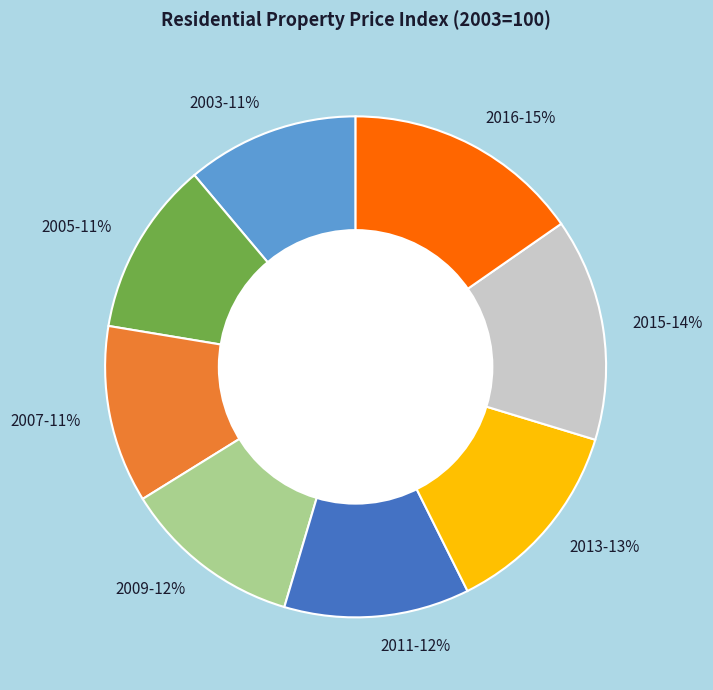

To the nearest percent, what is the difference between the largest and smallest slice percentages?

4%